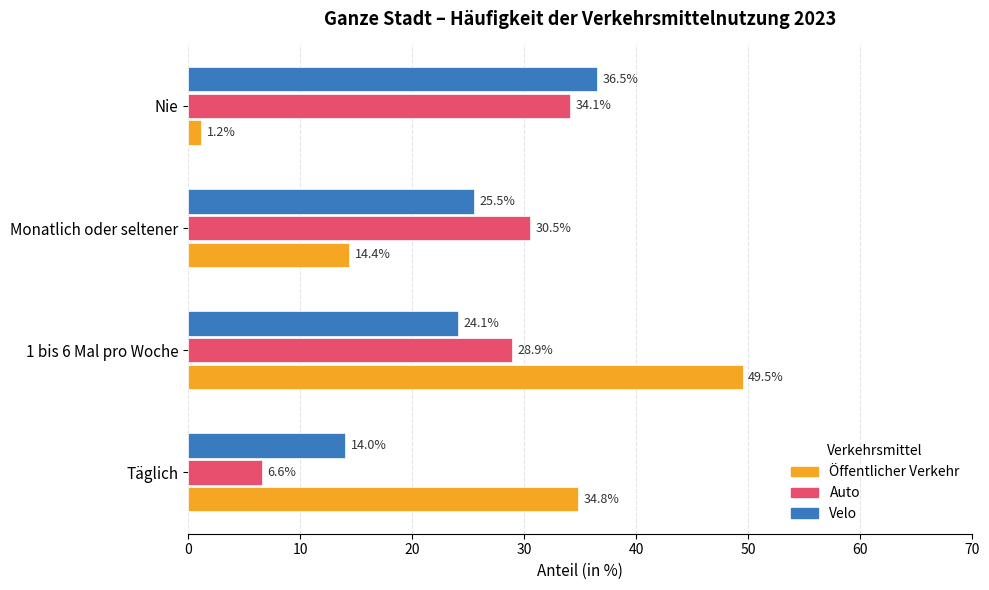

What value does the Auto series have at Täglich?

6.6